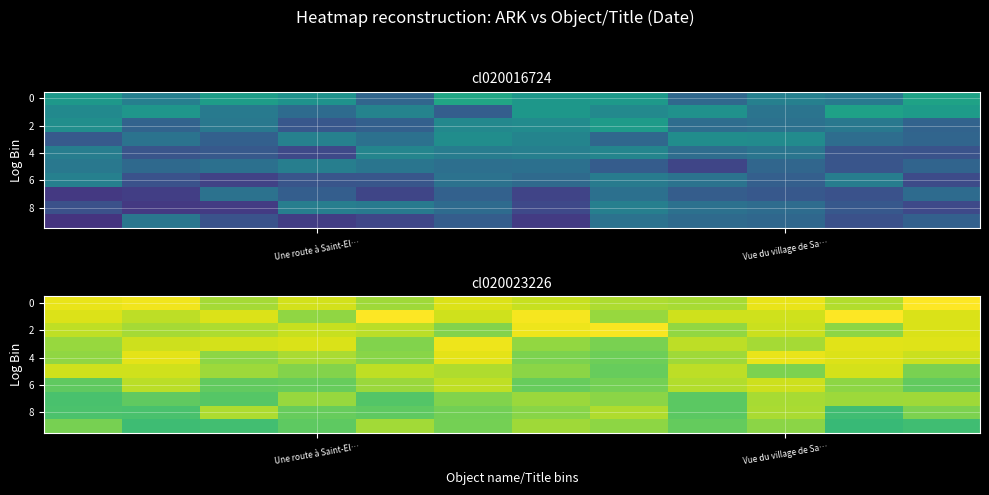

What is the difference between the maximum and second lowest values in the 0 series?

0.3